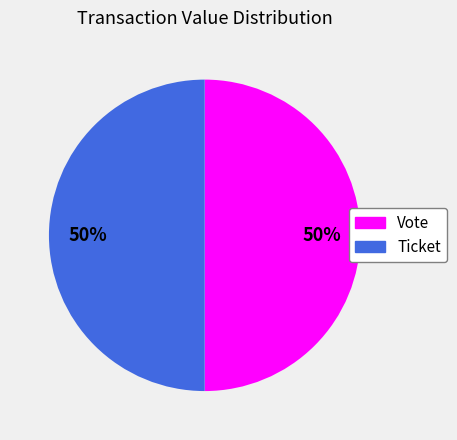

To the nearest percent, what percentage of the pie is Ticket?

50%